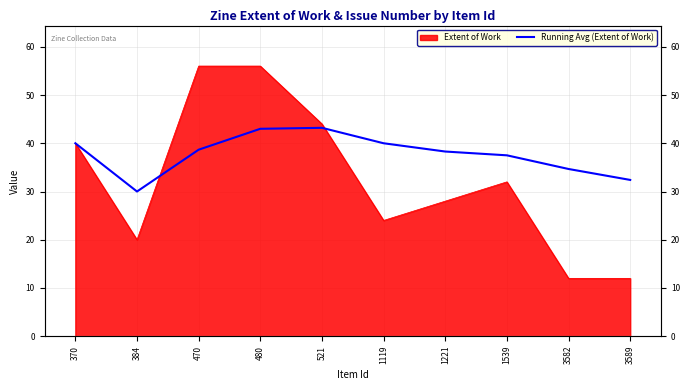

True or false: the data has more than 0 interior local peaks.

True